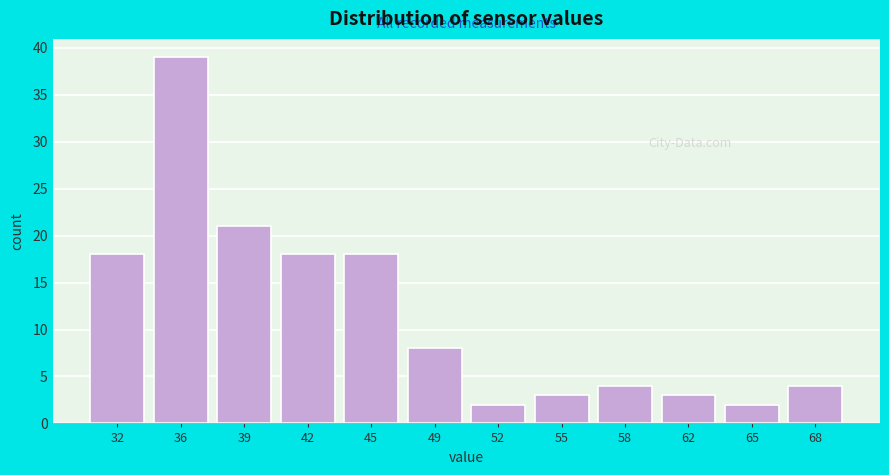

Reading left to right, list all the values displayed in this chart.

18	39	21	18	18	8	2	3	4	3	2	4